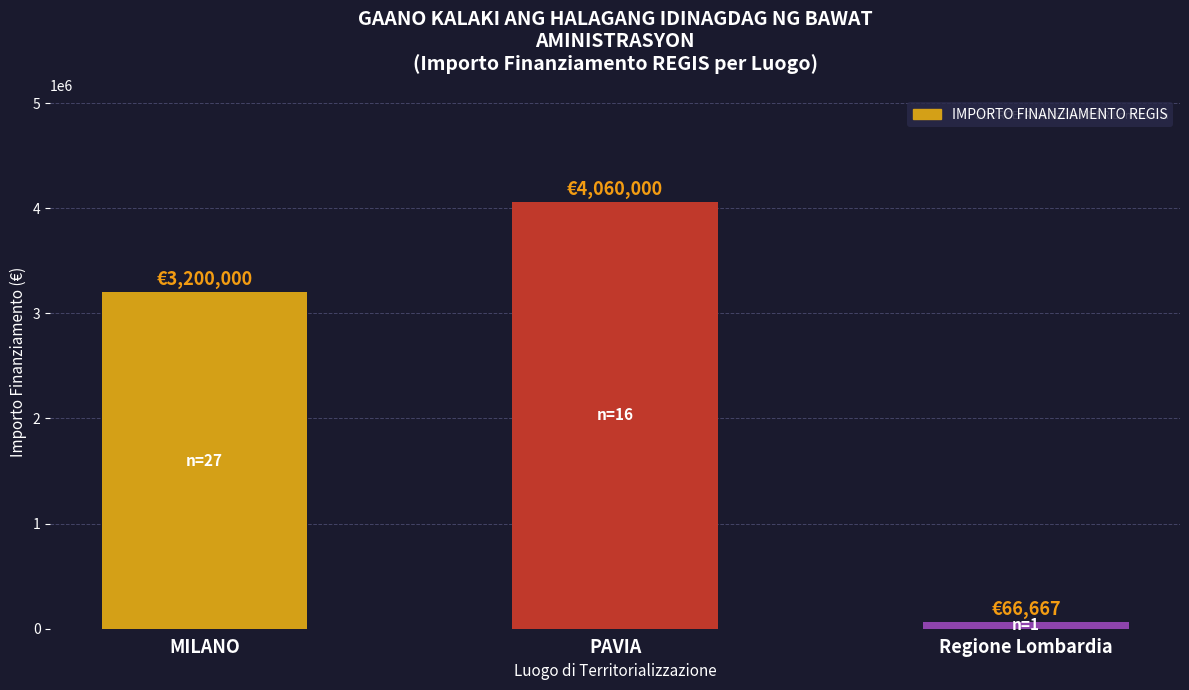

What is the minimum value shown in the chart?

66666.7